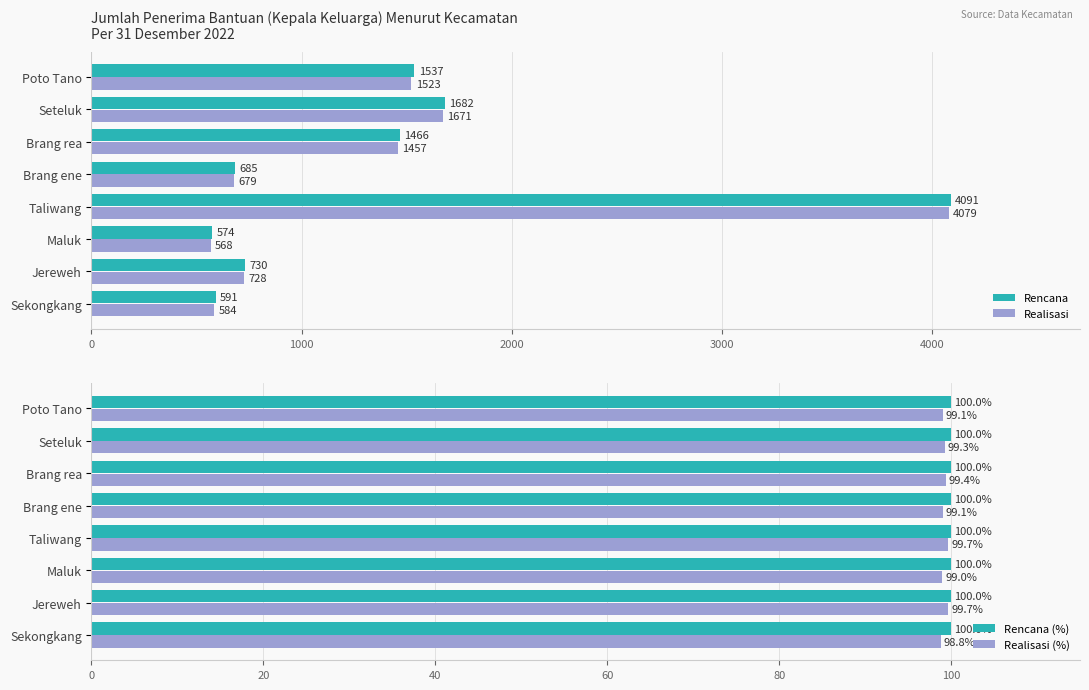

How many bars are there in each group?

4